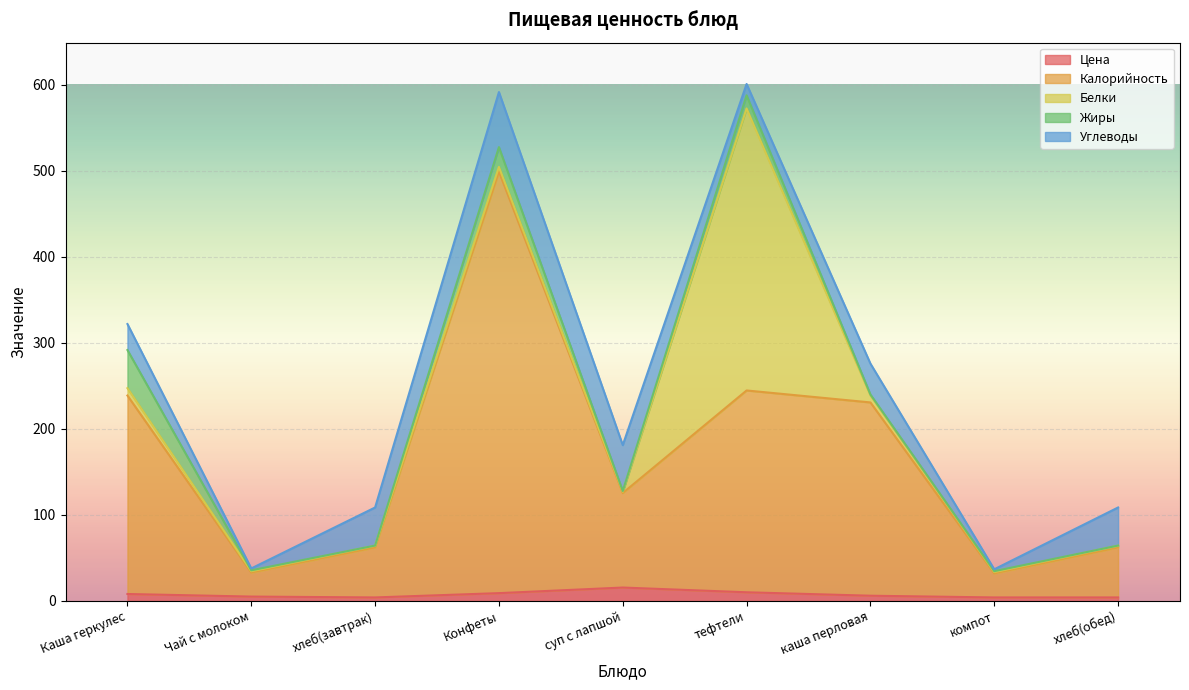

How many distinct data groups are displayed?

5